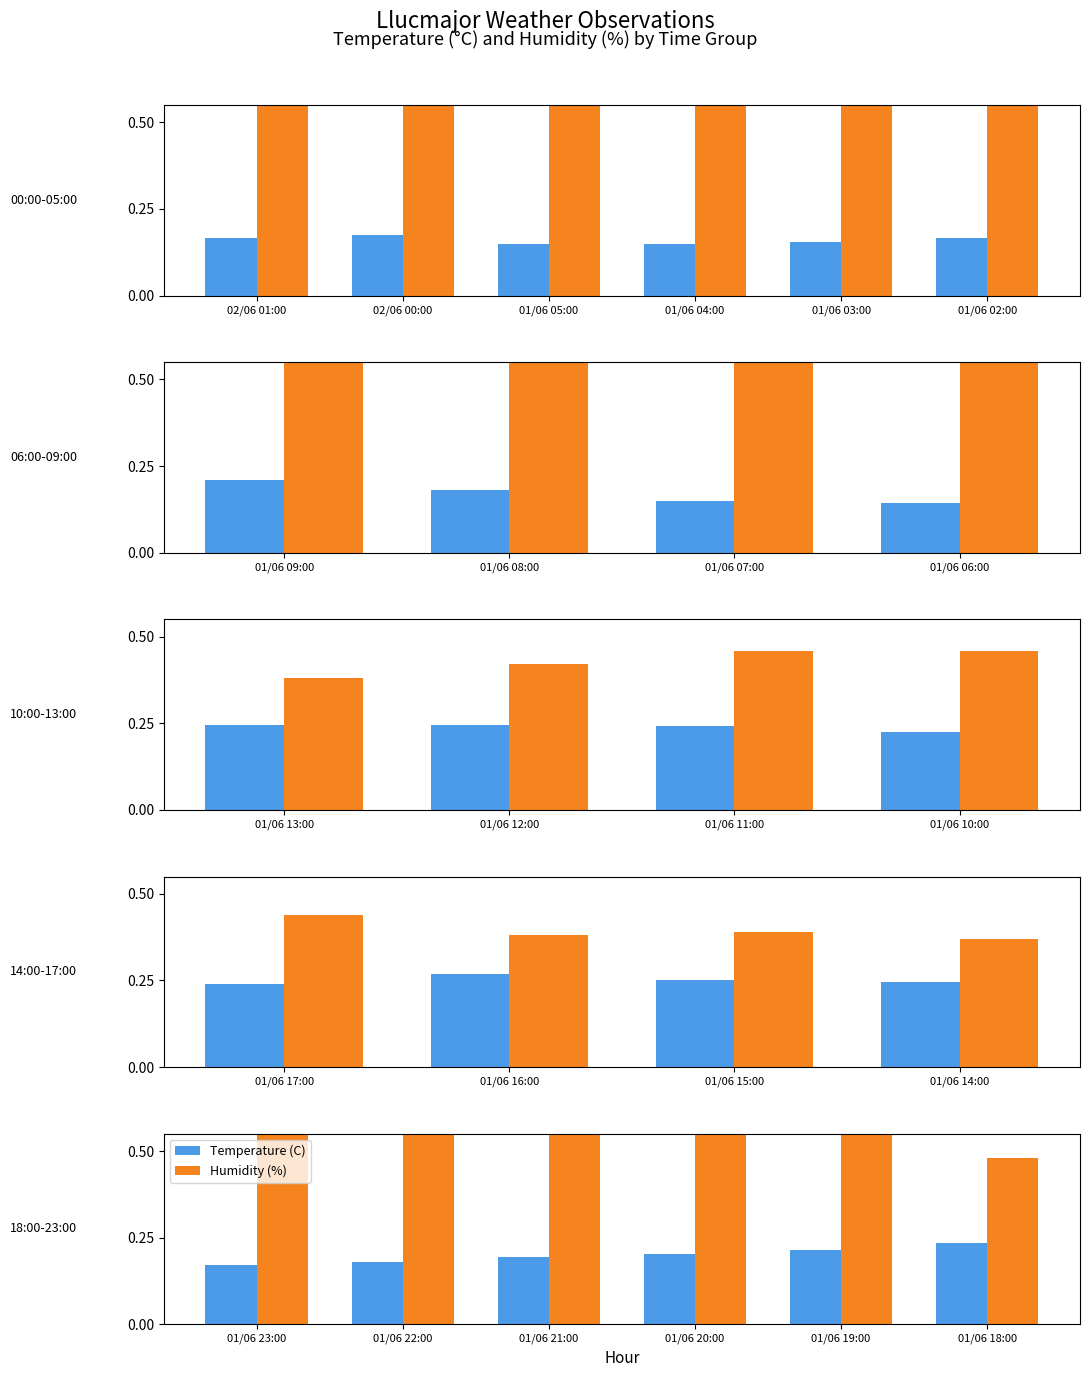

What is the value of the Temperature (C) bar at the 5th from the left?

0.2